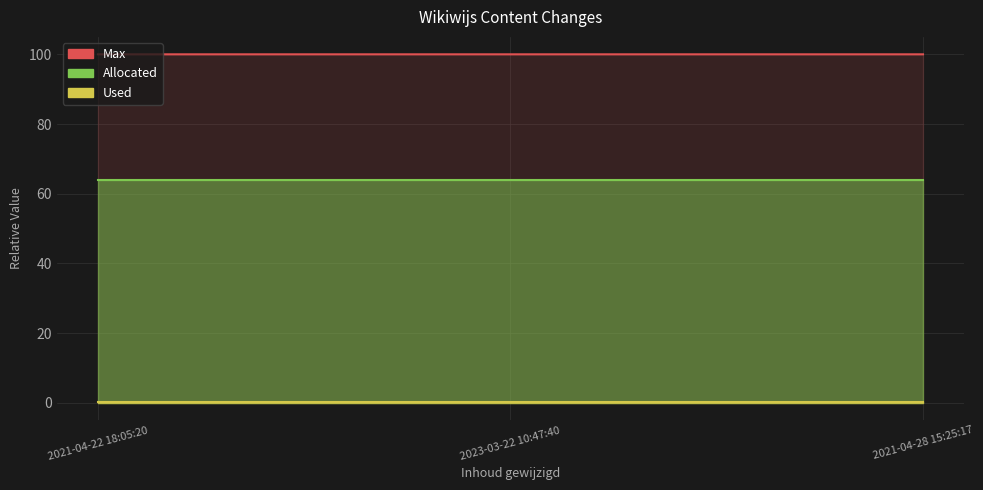

Reading left to right, extract all data points from this chart.

Max: 2021-04-22 18:05:20=100.0	2023-03-22 10:47:40=100.0	2021-04-28 15:25:17=100.0
Allocated: 2021-04-22 18:05:20=64.0	2023-03-22 10:47:40=64.0	2021-04-28 15:25:17=64.0
Used: 2021-04-22 18:05:20=0.2	2023-03-22 10:47:40=0.2	2021-04-28 15:25:17=0.3